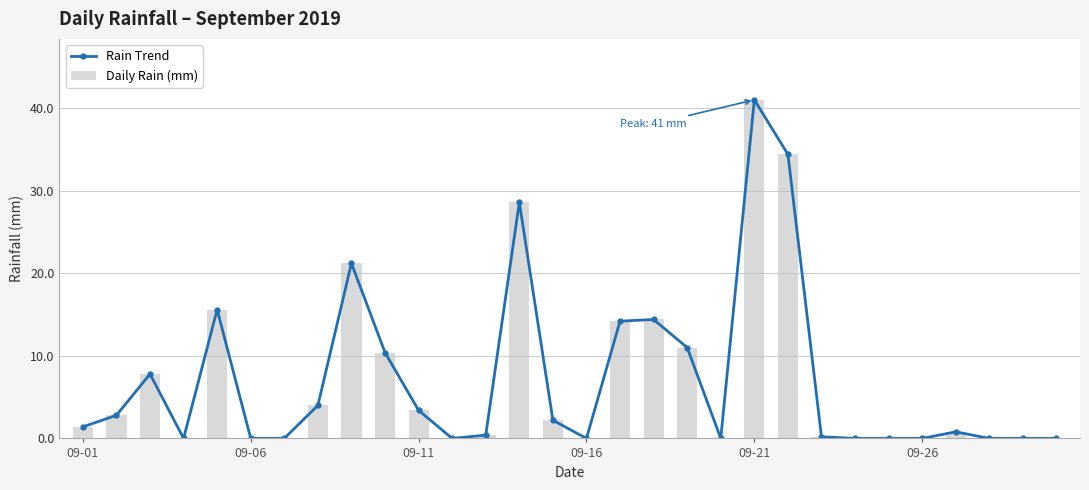

Rank the series at 19 from lowest to highest value.

Rain Trend, Daily Rain (mm)